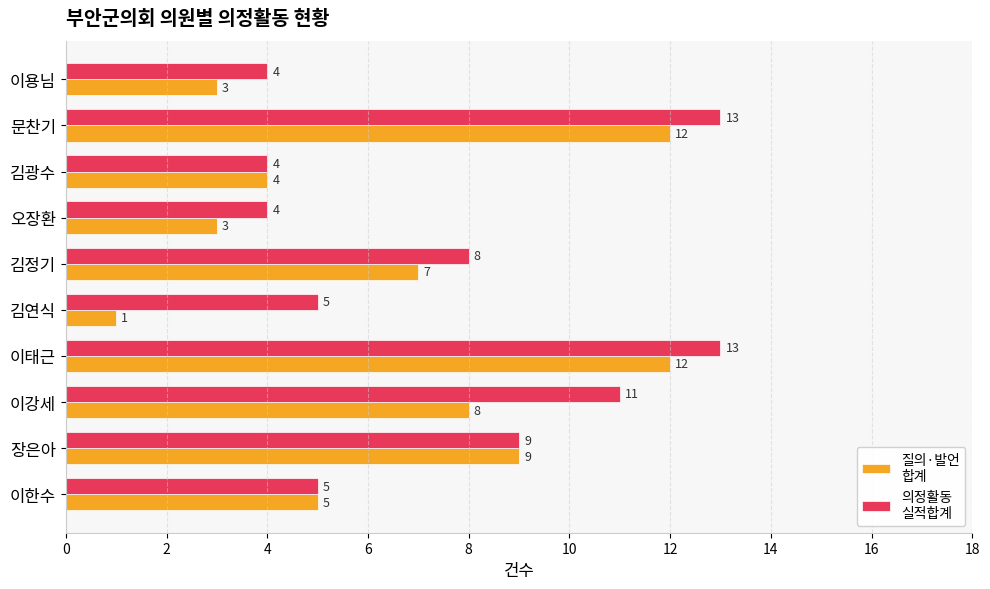

What is the total value across all series at 이태근?

25